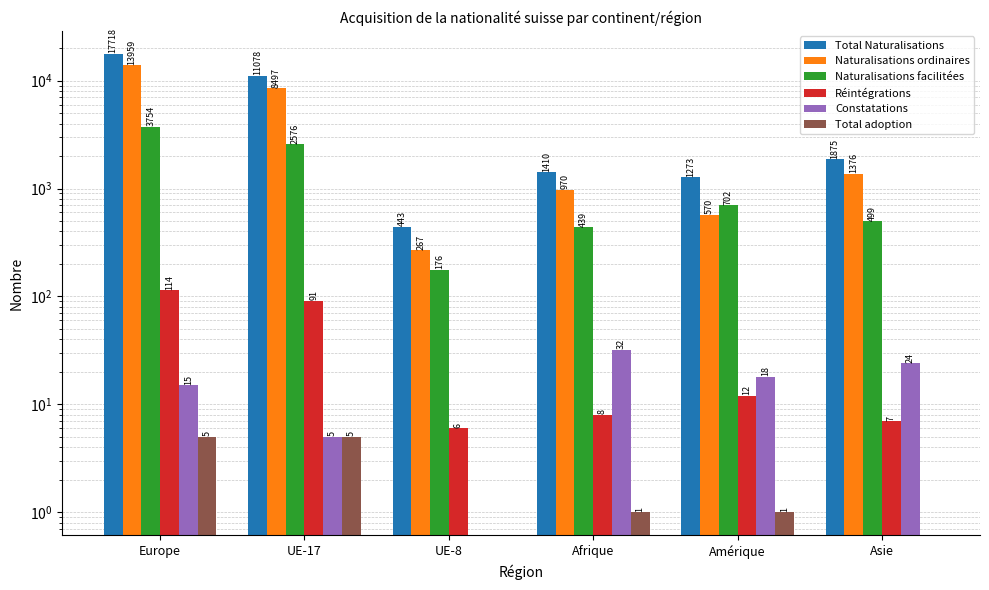

At how many categories does at least one series exceed 7672?

2